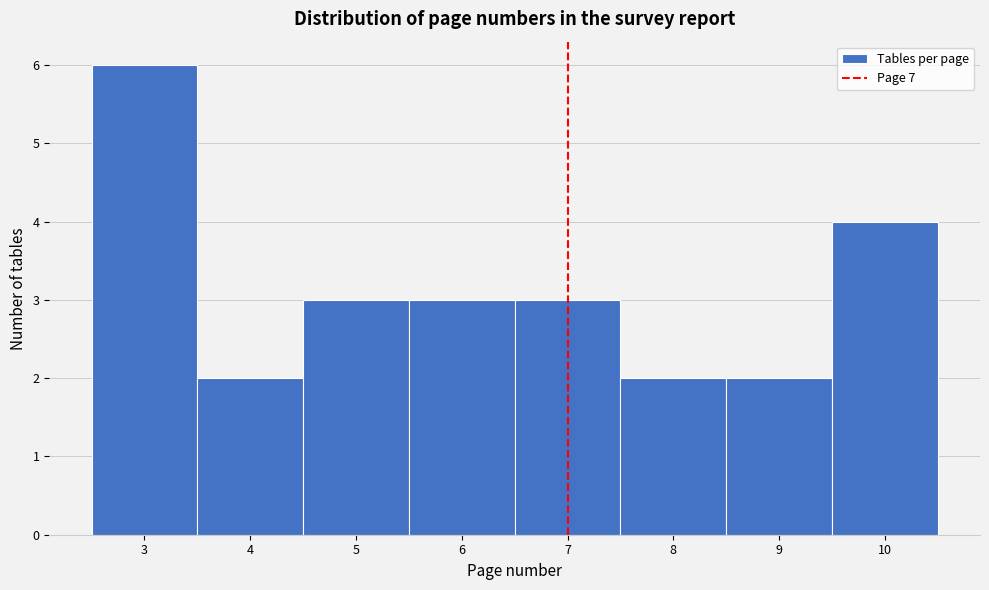

How tall is the bar that spans 2.5 to 3.5 on the x-axis? The values are not printed on the chart, so give them approximately, as read against the axis.

6